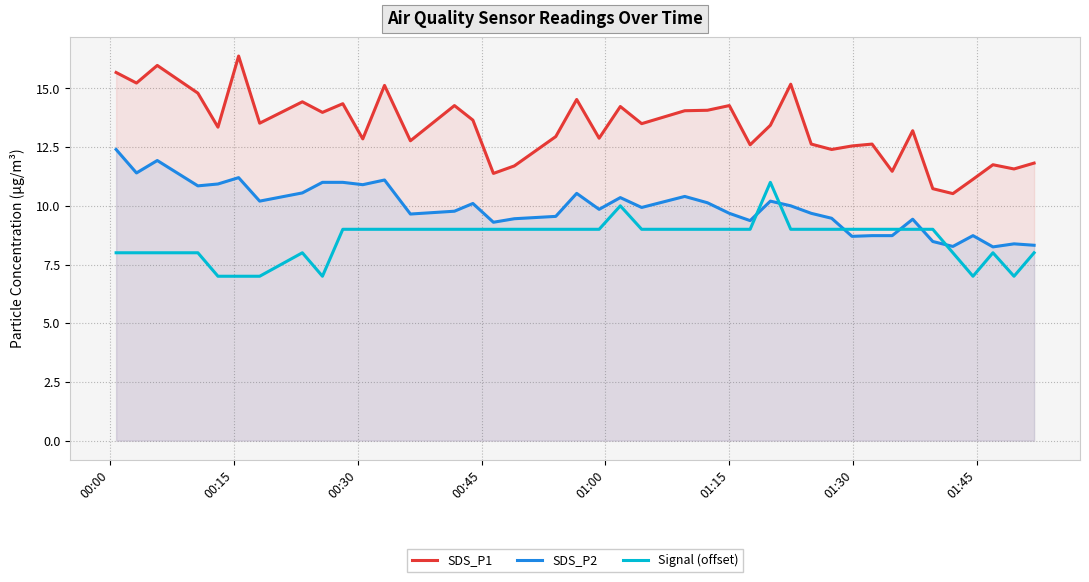

How many data points in SDS_P1 are above 13?

22